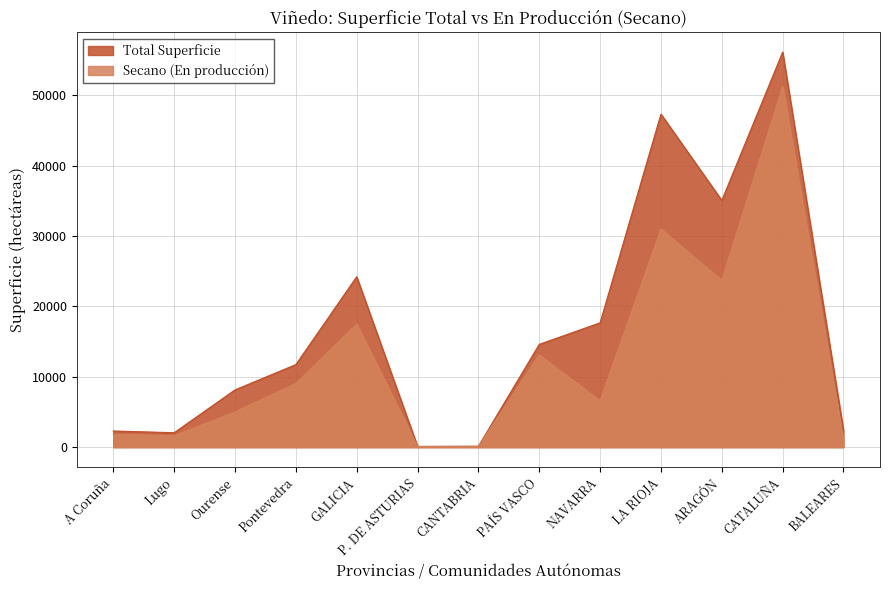

What is the difference between the second highest and minimum values in the Secano (En producción) series?

30892